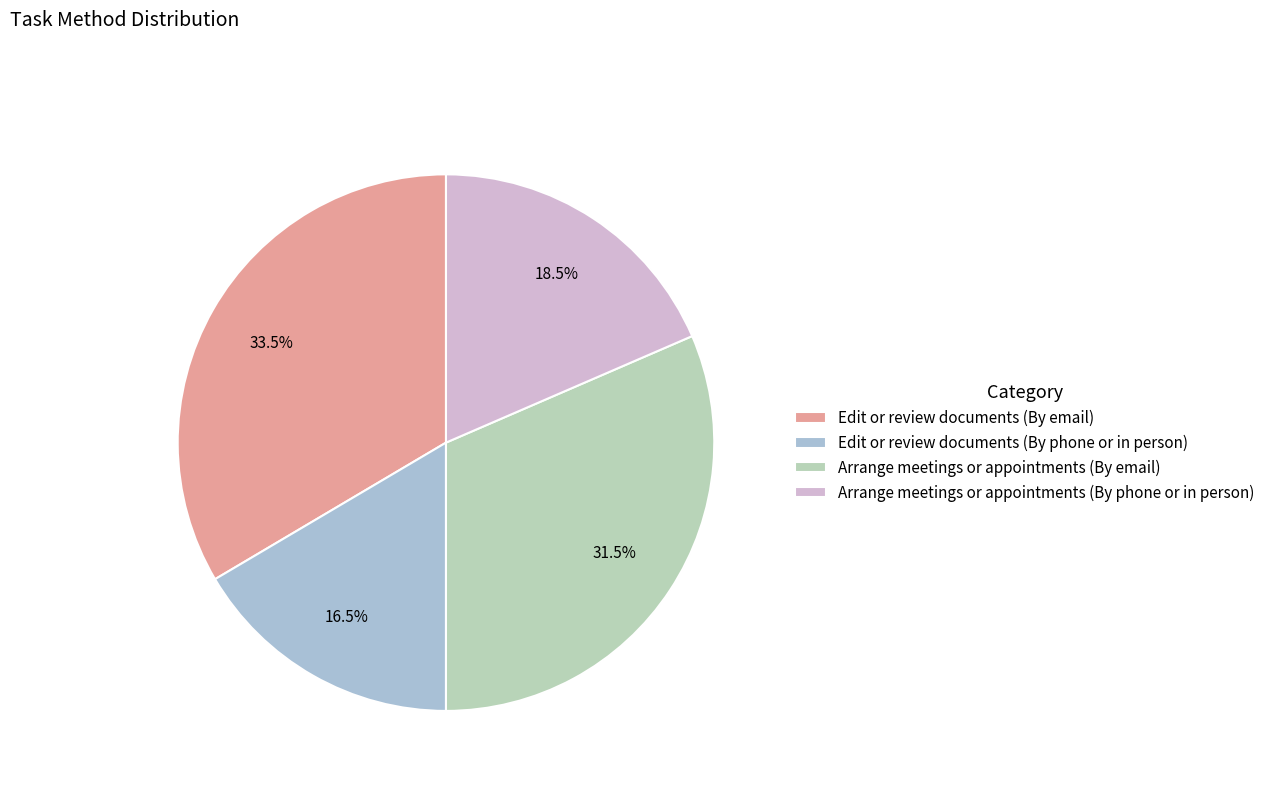

Approximately how many times larger is the value at Edit or review documents (By phone or in person) compared to Edit or review documents (By email)?

0.5